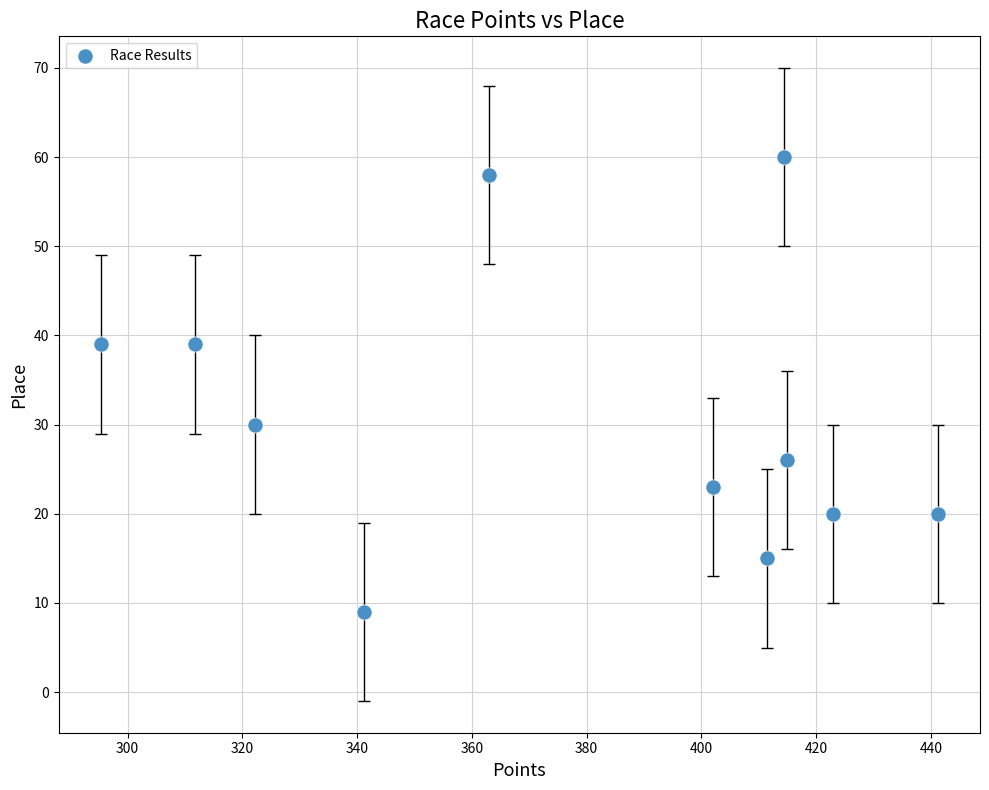

What Y value in the scatter plot is closest to 34?

30